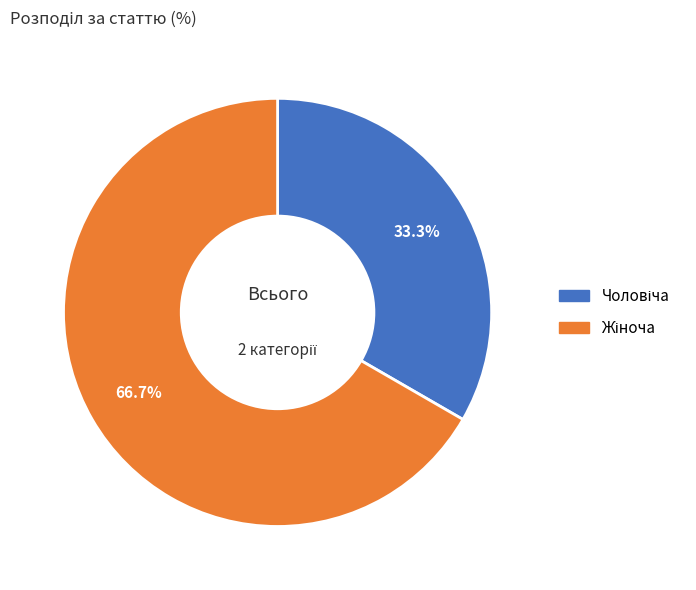

To the nearest percent, what is the average slice percentage?

50%